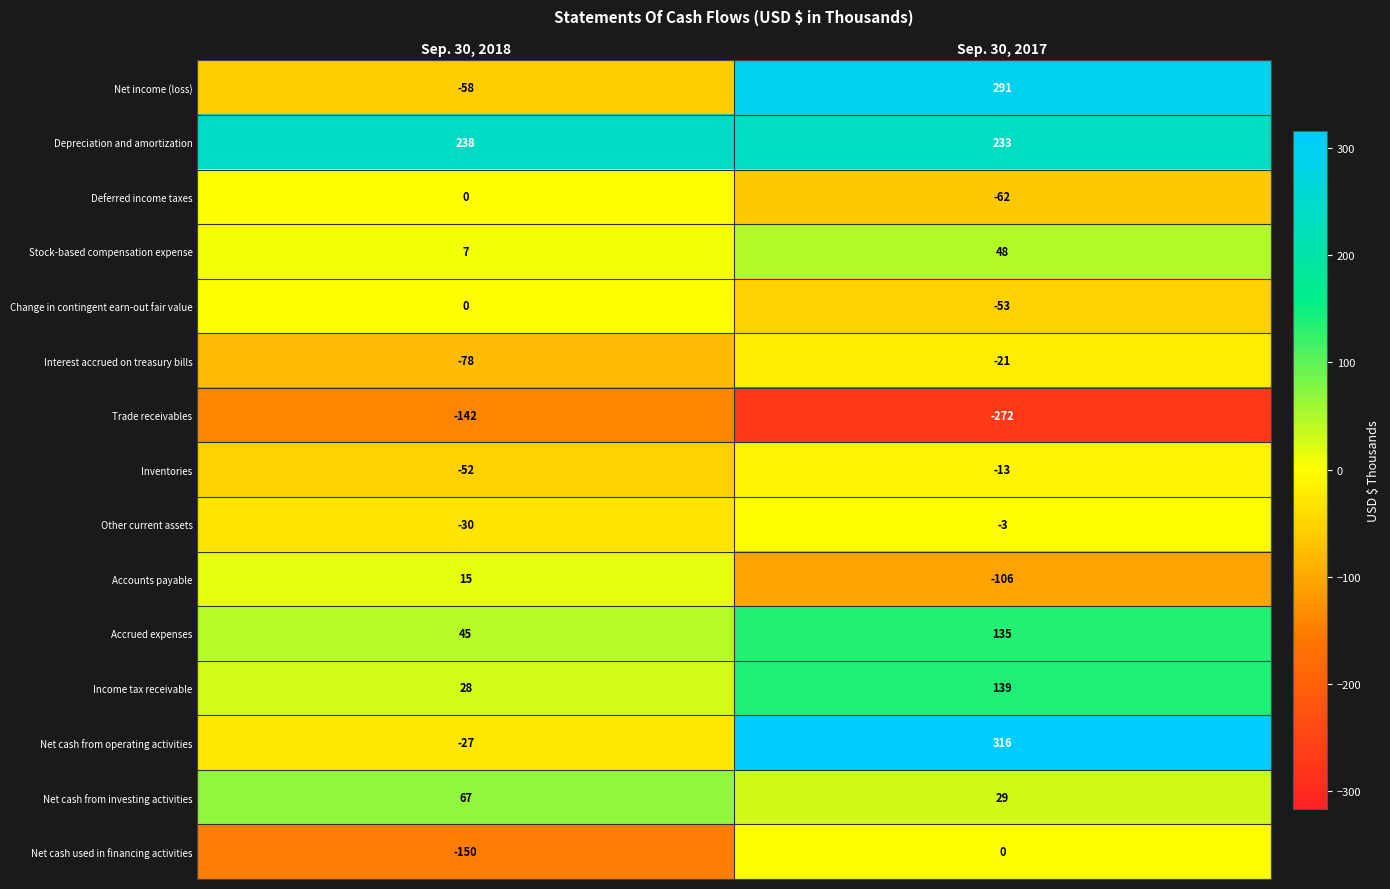

Reading left to right, list all the values displayed in this chart.

Net income (loss): Sep. 30, 2018=-58	Sep. 30, 2017=291
Depreciation and amortization: Sep. 30, 2018=238	Sep. 30, 2017=233
Deferred income taxes: Sep. 30, 2018=0	Sep. 30, 2017=-62
Stock-based compensation expense: Sep. 30, 2018=7	Sep. 30, 2017=48
Change in contingent earn-out fair value: Sep. 30, 2018=0	Sep. 30, 2017=-53
Interest accrued on treasury bills: Sep. 30, 2018=-78	Sep. 30, 2017=-21
Trade receivables: Sep. 30, 2018=-142	Sep. 30, 2017=-272
Inventories: Sep. 30, 2018=-52	Sep. 30, 2017=-13
Other current assets: Sep. 30, 2018=-30	Sep. 30, 2017=-3
Accounts payable: Sep. 30, 2018=15	Sep. 30, 2017=-106
Accrued expenses: Sep. 30, 2018=45	Sep. 30, 2017=135
Income tax receivable: Sep. 30, 2018=28	Sep. 30, 2017=139
Net cash from operating activities: Sep. 30, 2018=-27	Sep. 30, 2017=316
Net cash from investing activities: Sep. 30, 2018=67	Sep. 30, 2017=29
Net cash used in financing activities: Sep. 30, 2018=-150	Sep. 30, 2017=0